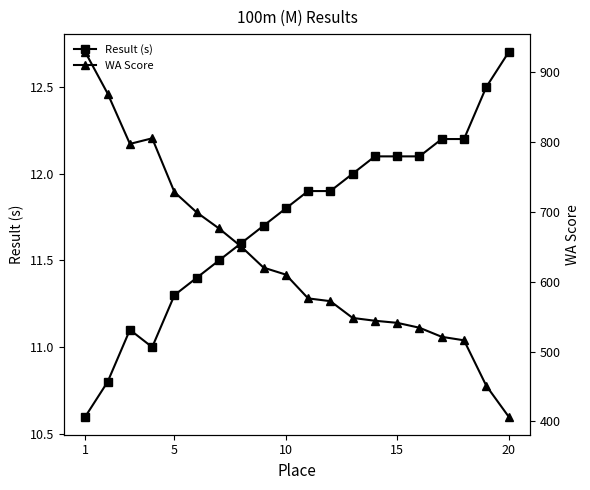

What is the maximum value for Result (s)?

12.7